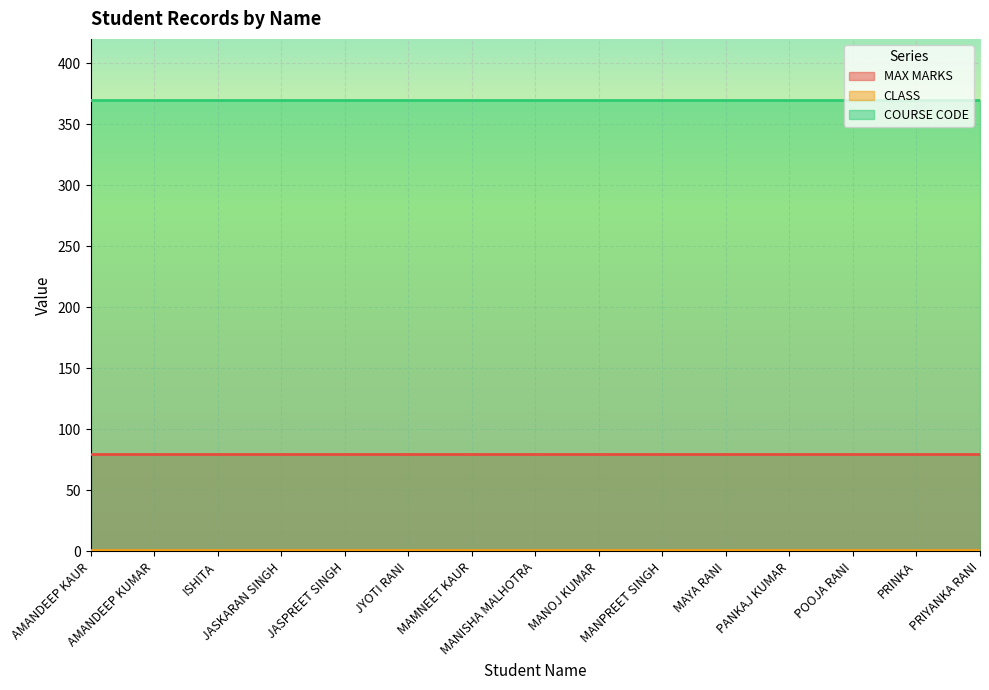

True or false: COURSE CODE has more than 0 points higher than both neighbors.

False